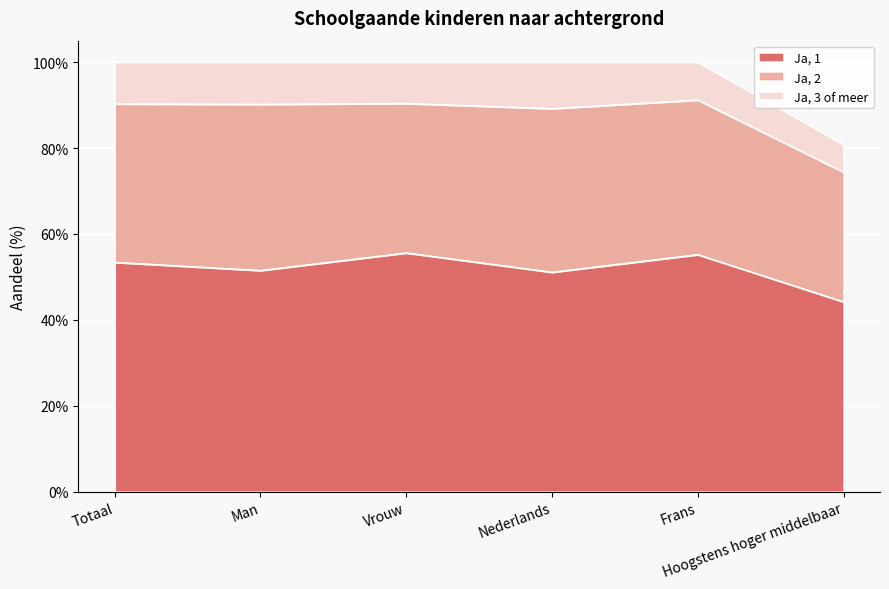

Does the chart display data point markers on the line(s)?

No